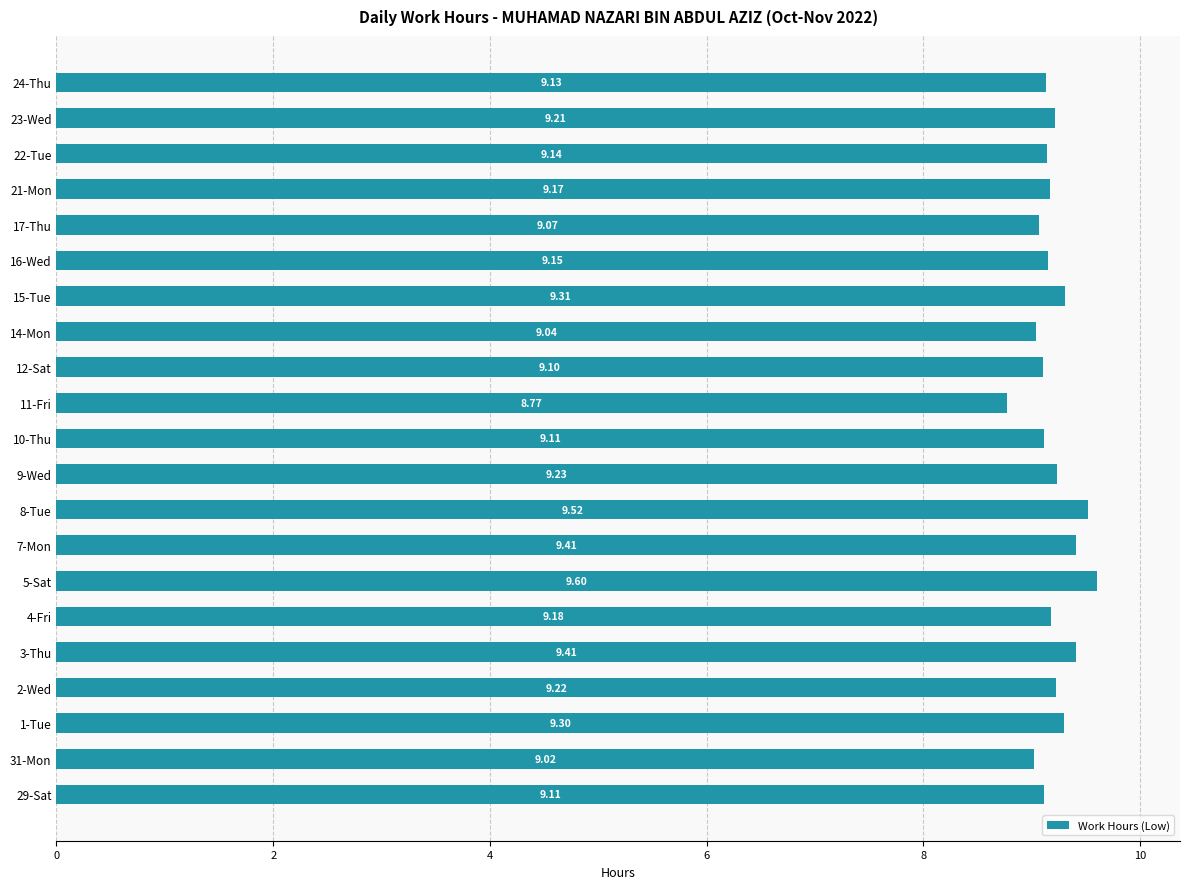

What is the smallest value displayed?

8.8